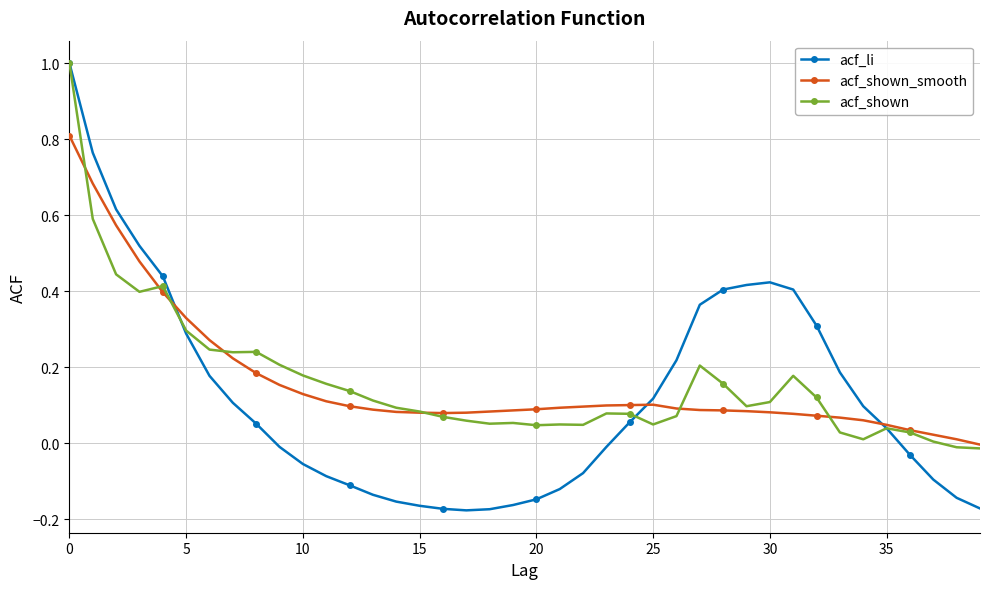

True or false: acf_shown and acf_li intersect in this chart.

True